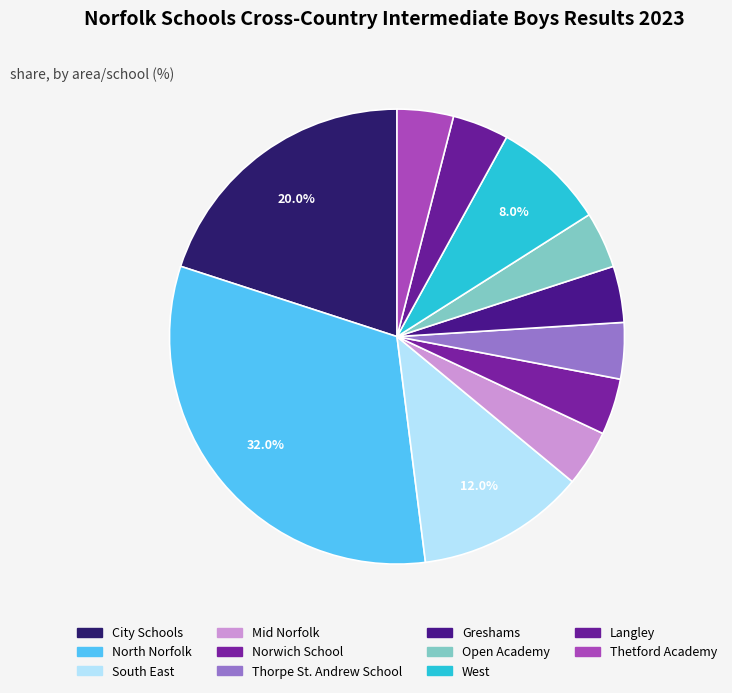

To the nearest percent, what portion does West represent?

8%